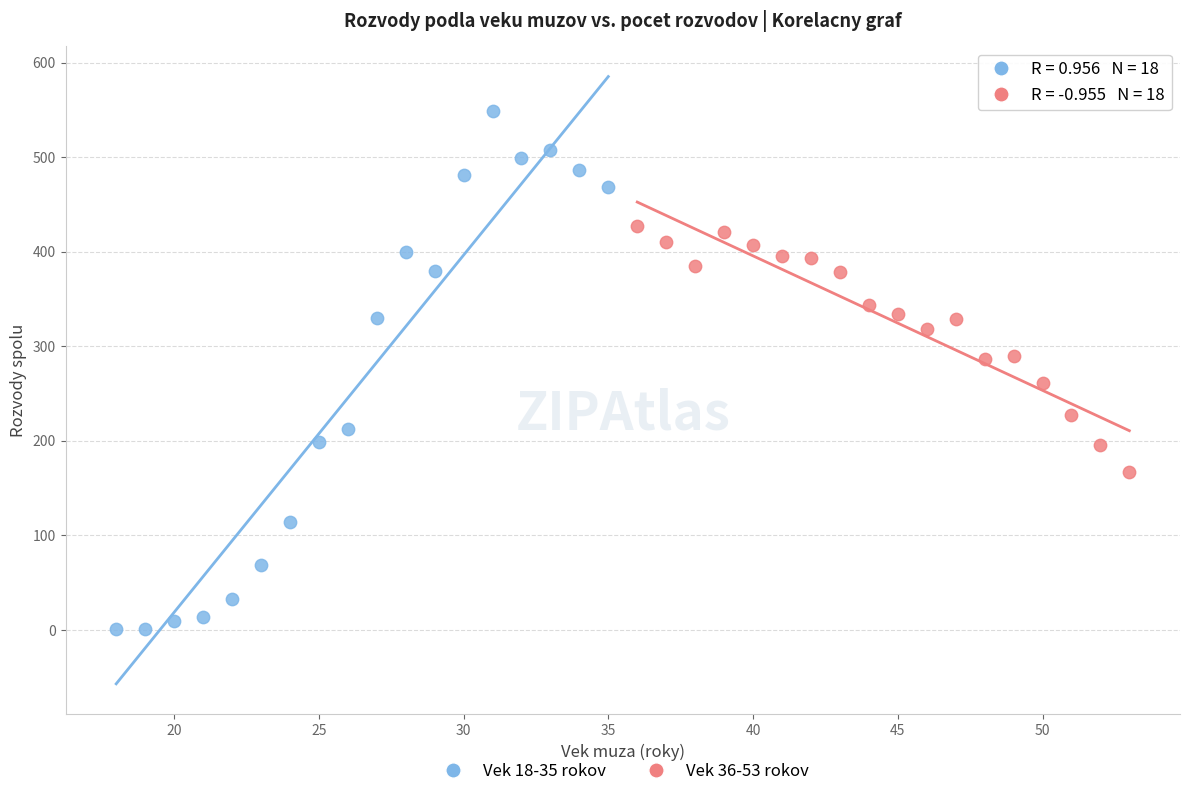

Which series has the largest Y range (max minus min)?

Vek 18-35 rokov